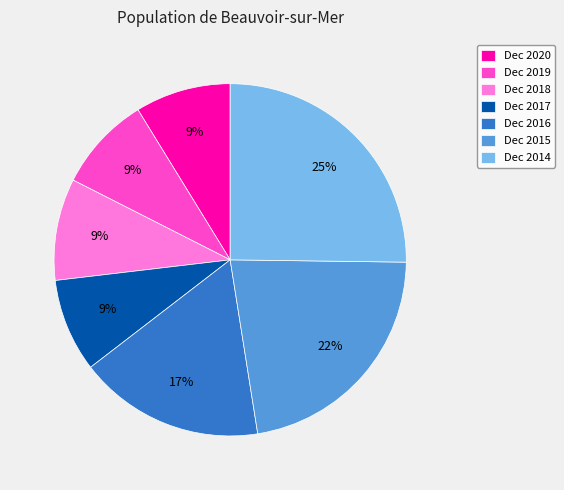

What percentage is the Dec 2020 slice, to the nearest percent?

9%